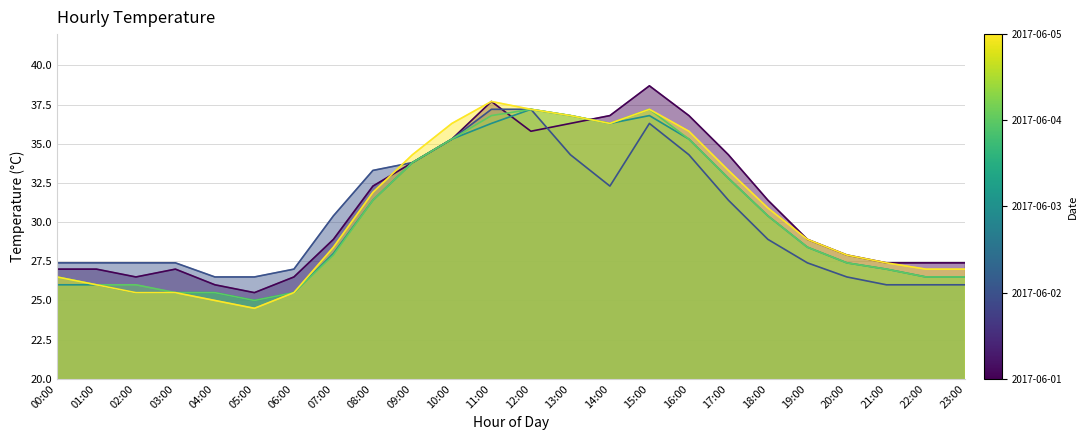

How many values in the 2017-06-02 series exceed 28?

12